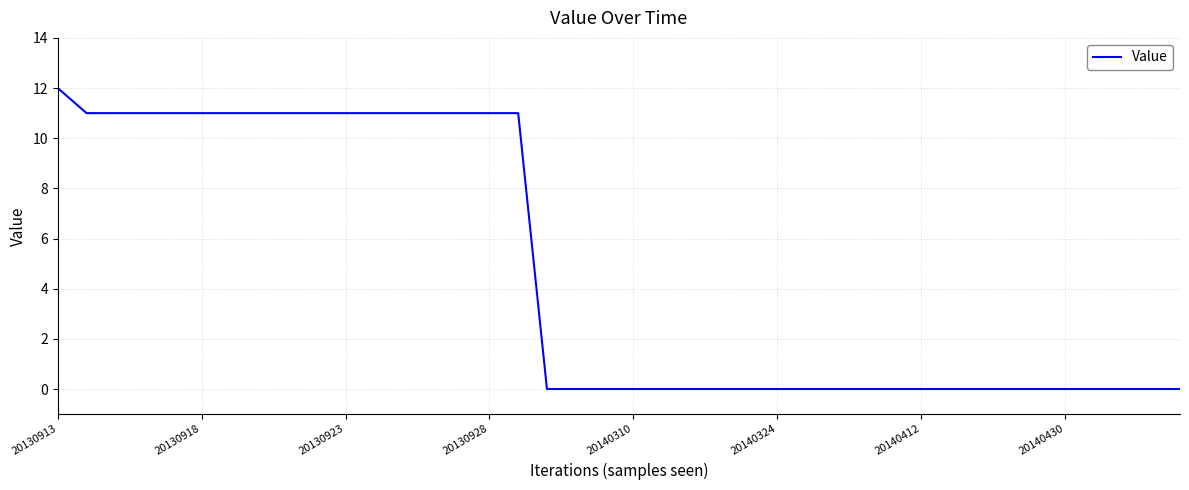

What is the greatest value displayed?

12